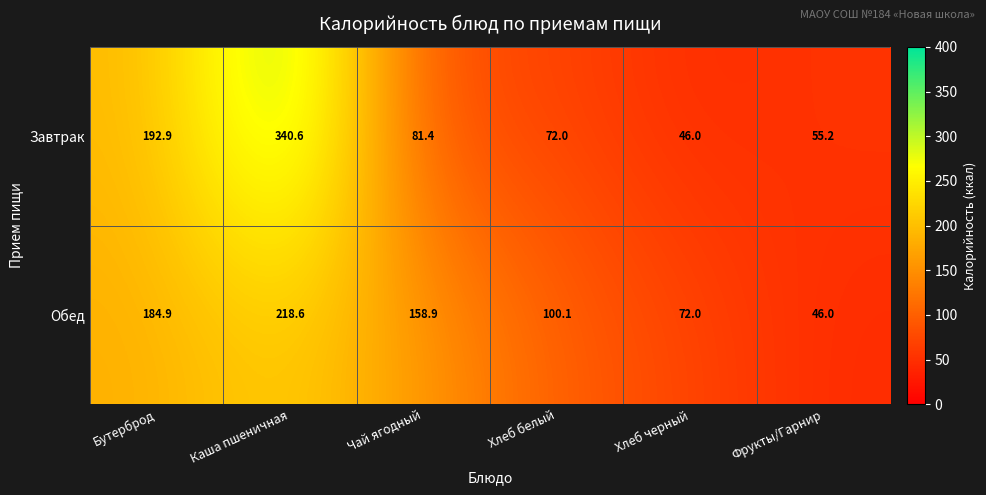

The value of Обед at Фрукты/Гарнир is 46.0. True or false?

True